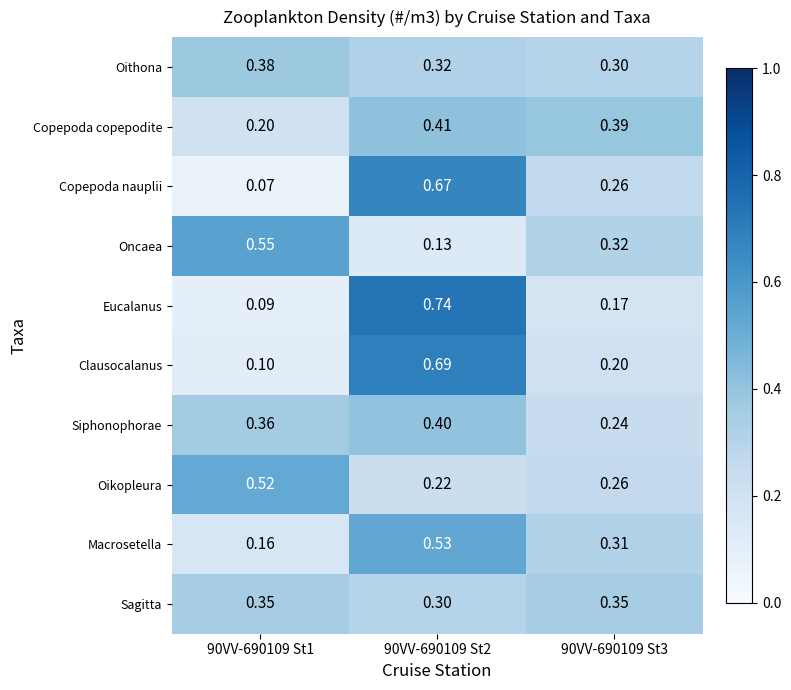

Which series has the largest range (max minus min)?

Eucalanus